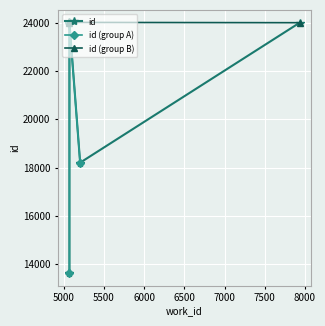

What is the maximum value shown in the chart?

24019